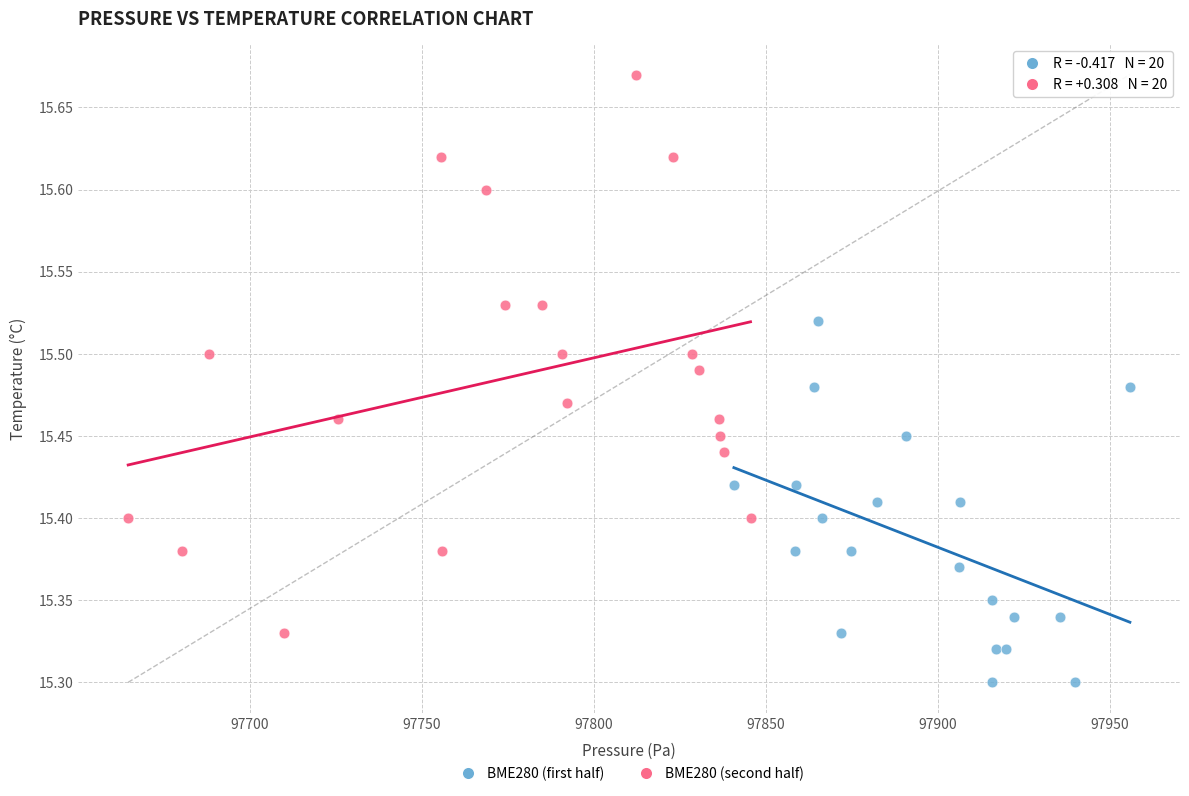

What are all the series names shown in the legend?

BME280 (first half), BME280 (second half)